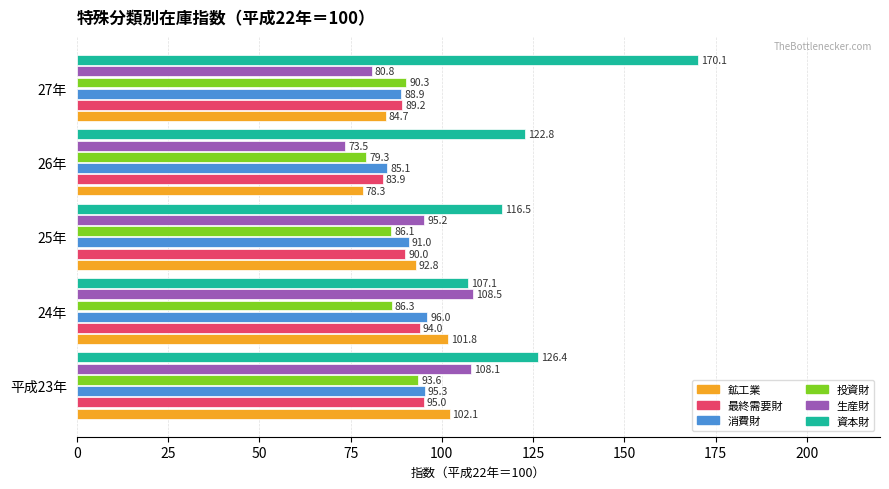

Is the value of 消費財 at 平成23年 greater than the value of 資本財 at 25年?

No